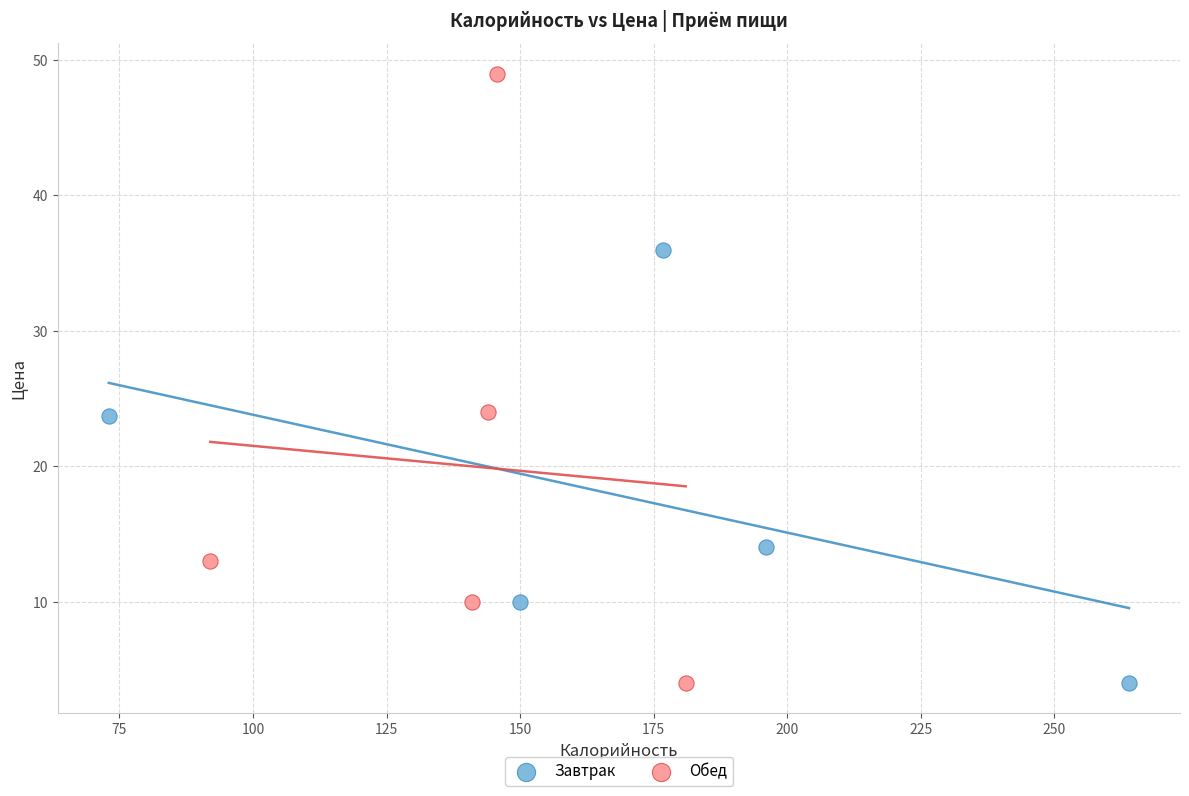

Which series has the widest spread of Y values?

Обед